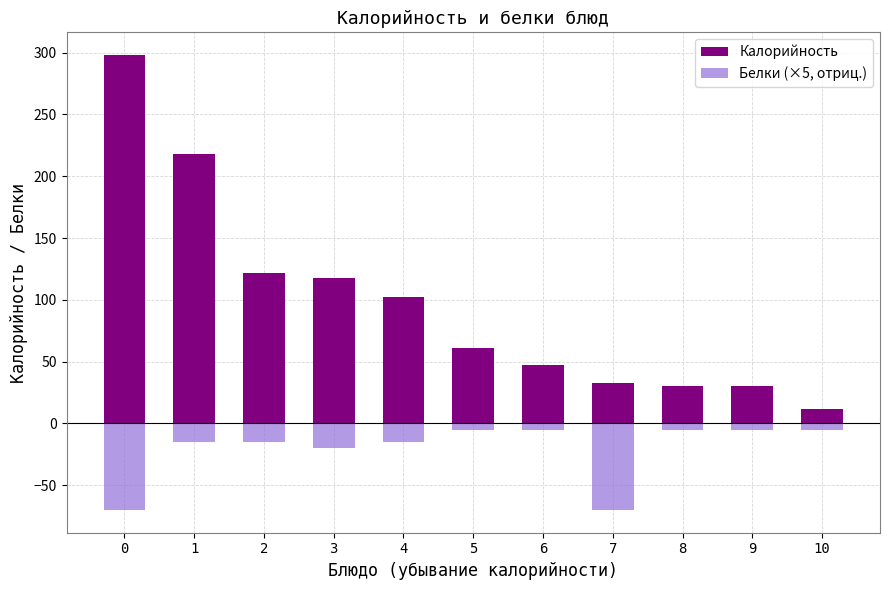

Which series changed the most between 5 and 8?

Калорийность